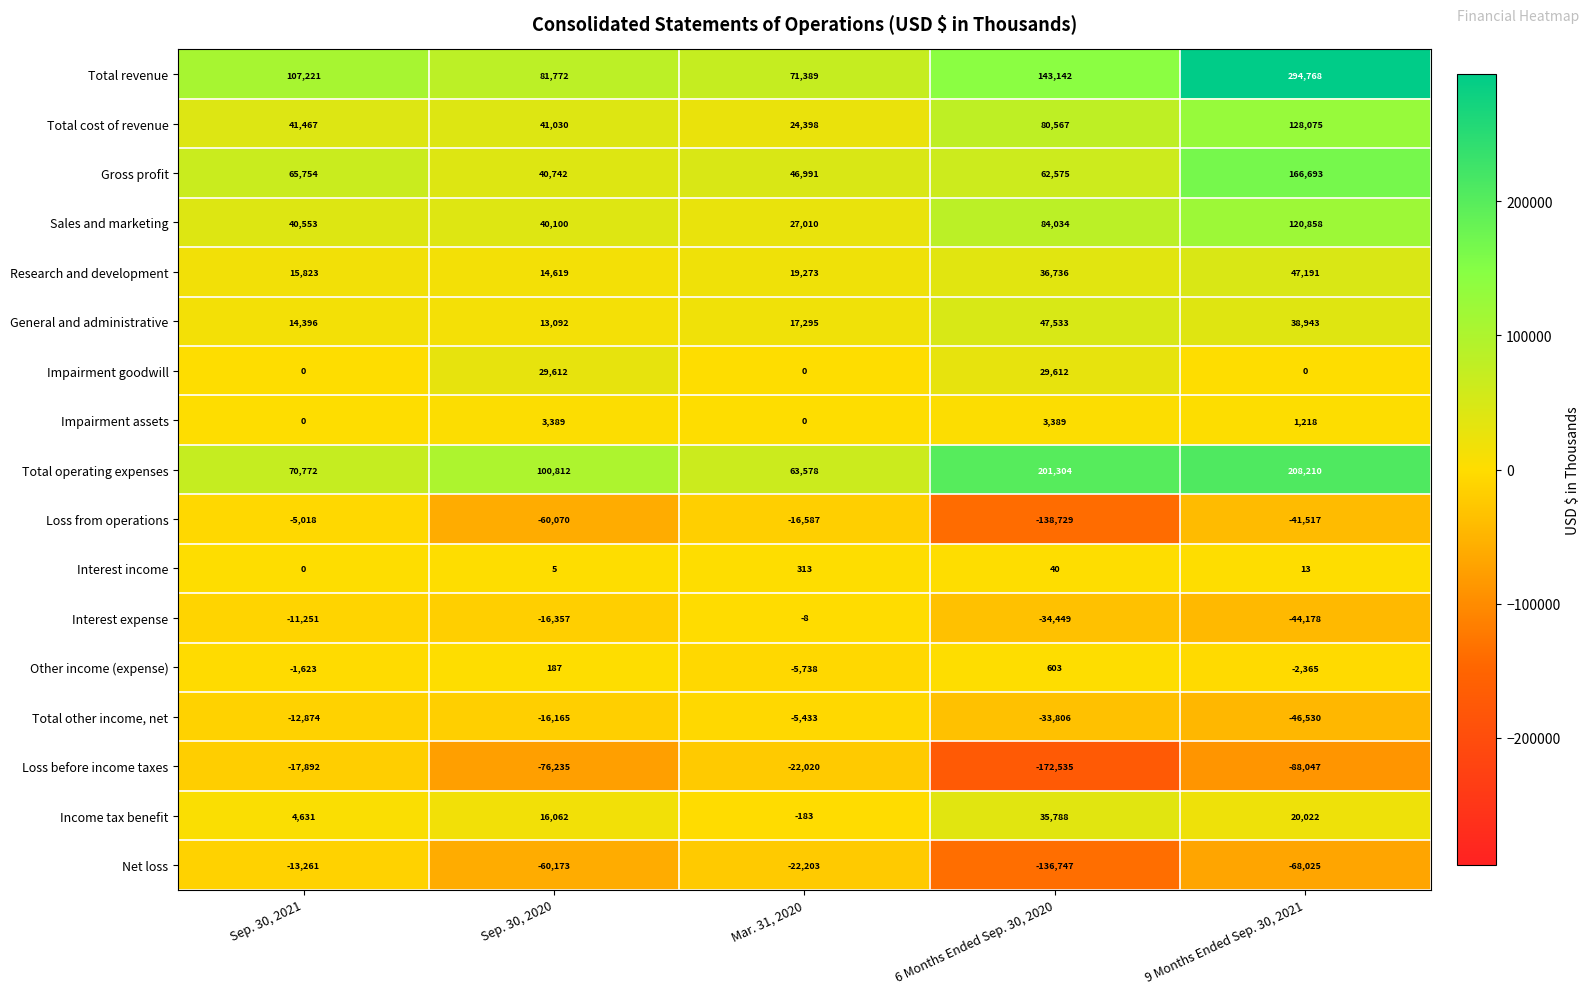

How many distinct data groups are displayed?

17